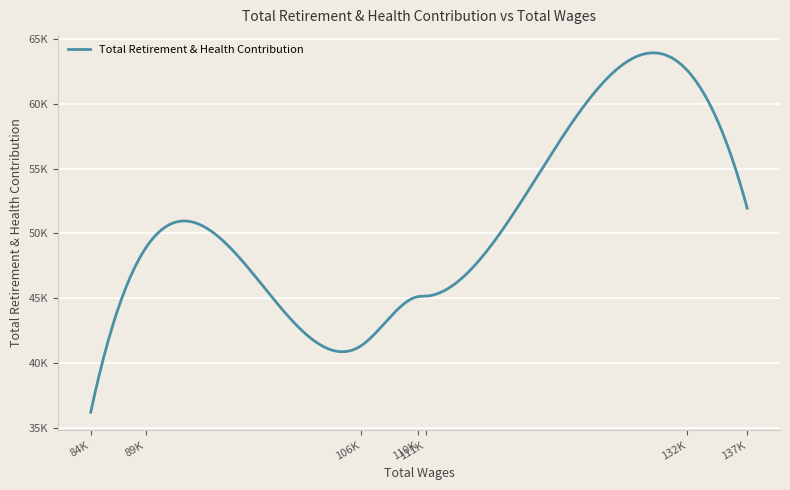

Does the chart display data point markers on the line(s)?

No